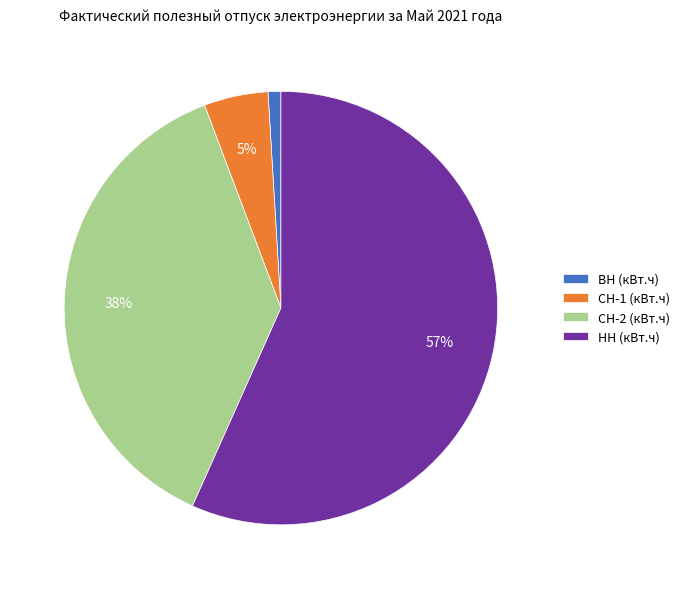

Does НН (кВт.ч) account for over 50% of the chart?

Yes